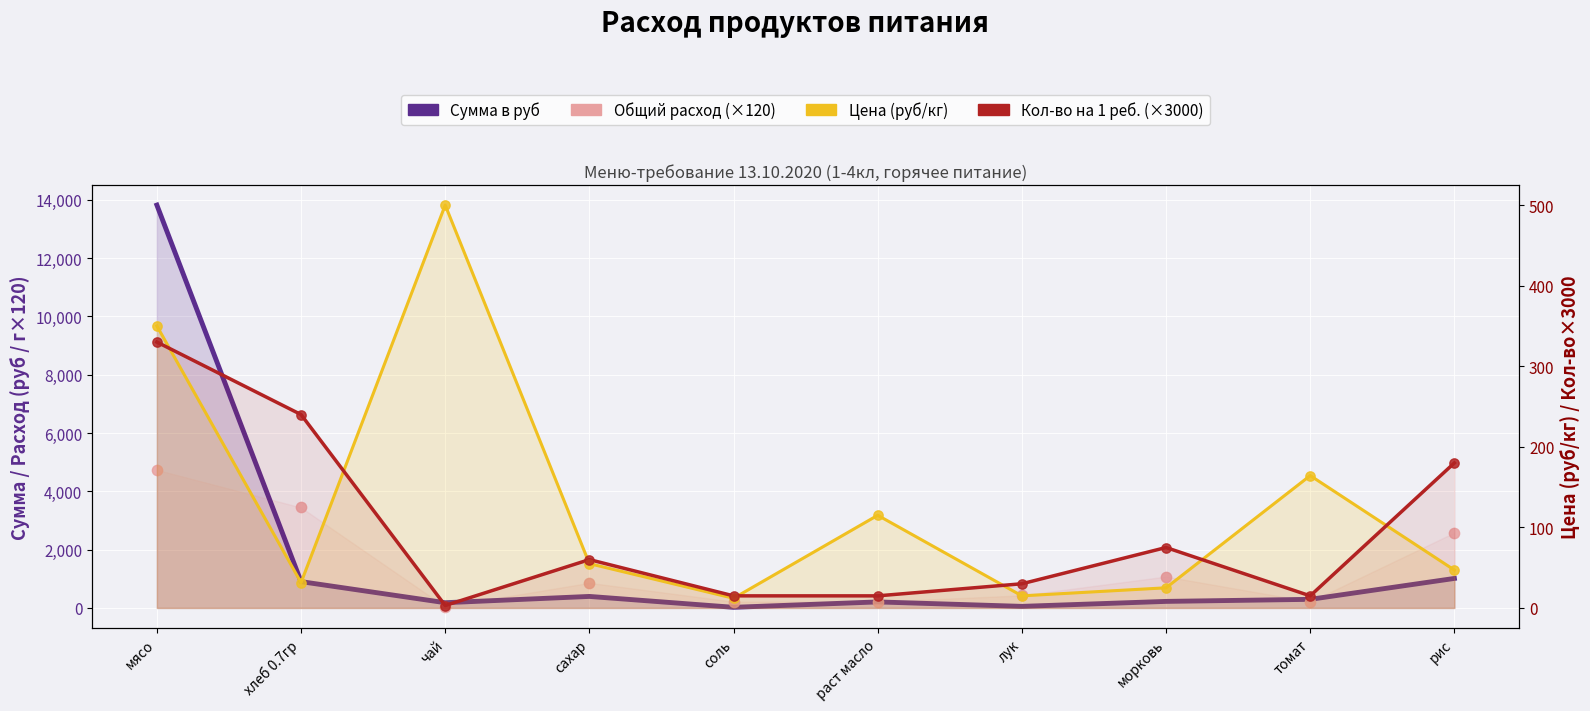

What are all the series names shown in the legend?

Сумма в руб, Общий расход (×120), Цена (руб/кг), Кол-во на 1 реб. (×3000)